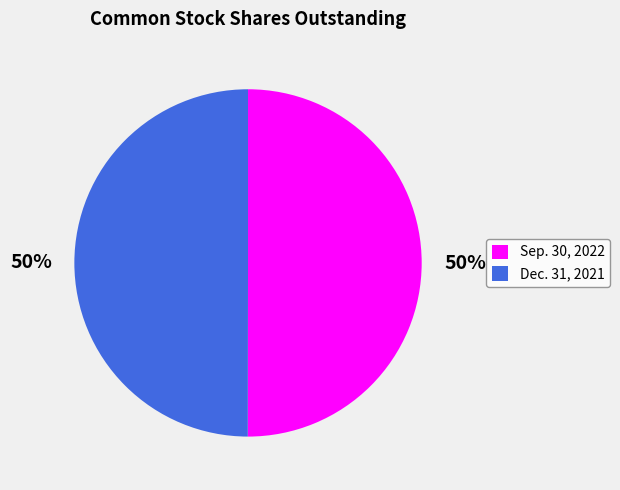

True or false: Dec. 31, 2021 accounts for 50% of the total.

True